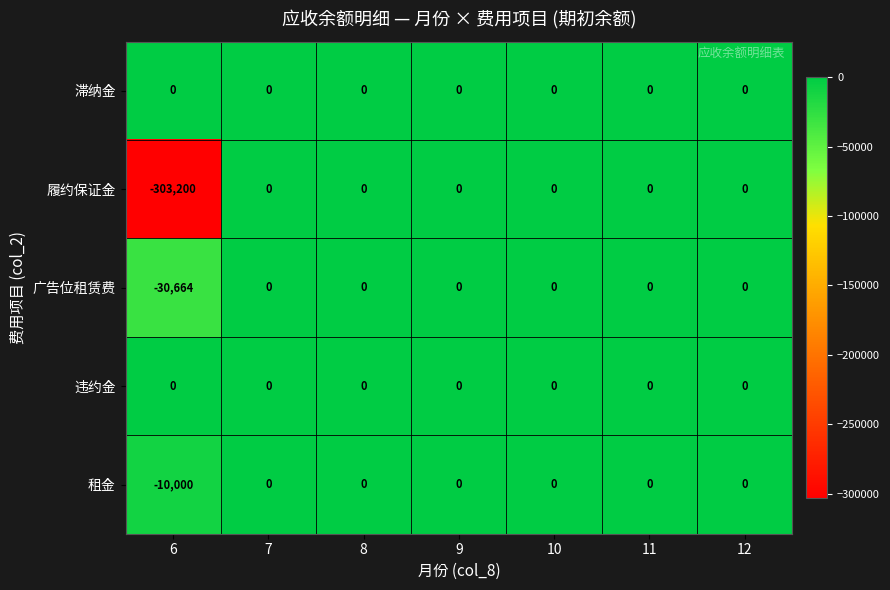

Between 6 and 9, which series saw the biggest shift?

履约保证金